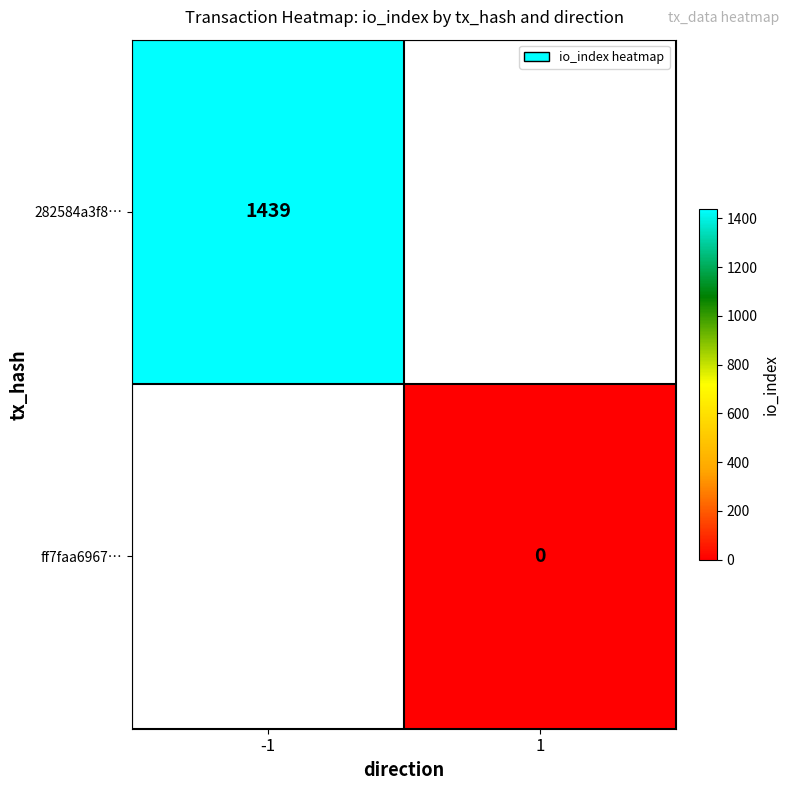

How many distinct data groups are displayed?

2